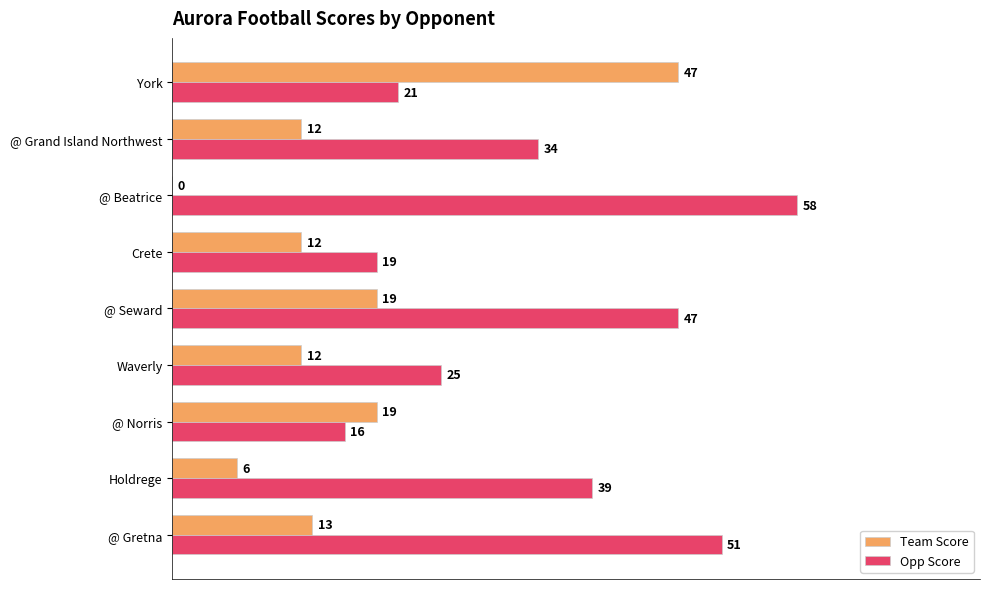

Which series changed the most between Waverly and @ Beatrice?

Opp Score